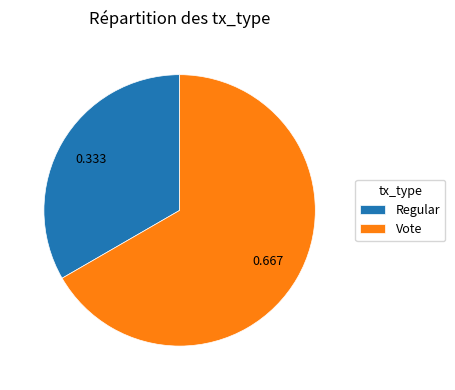

Does Vote represent more than half of the total?

Yes